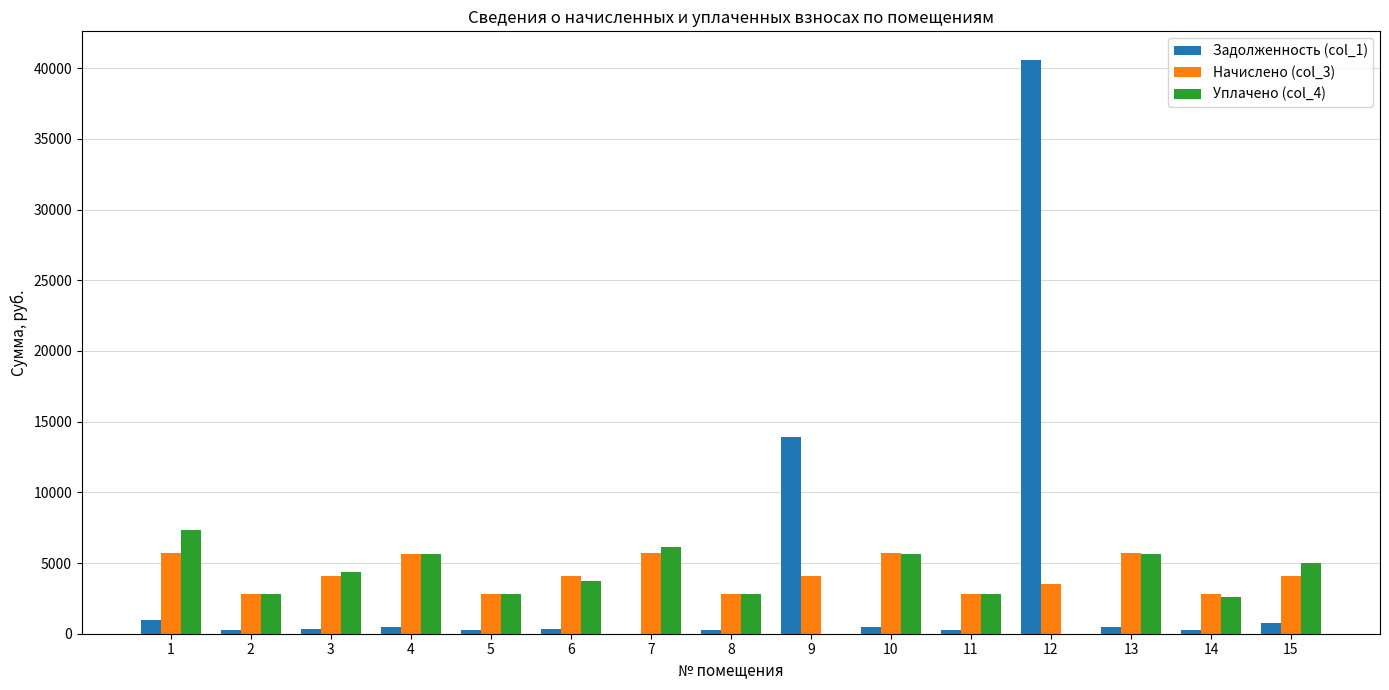

Is the value of Уплачено (col_4) at 10 greater than the value of Задолженность (col_1) at 9?

No